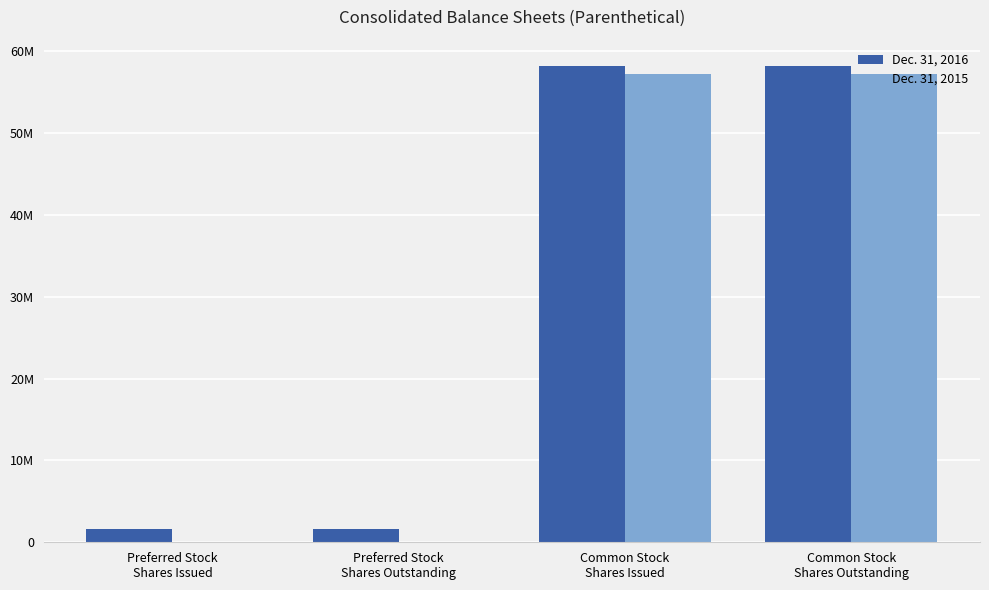

Count the Dec. 31, 2016 values in the range 1600000 to 58159495.

4